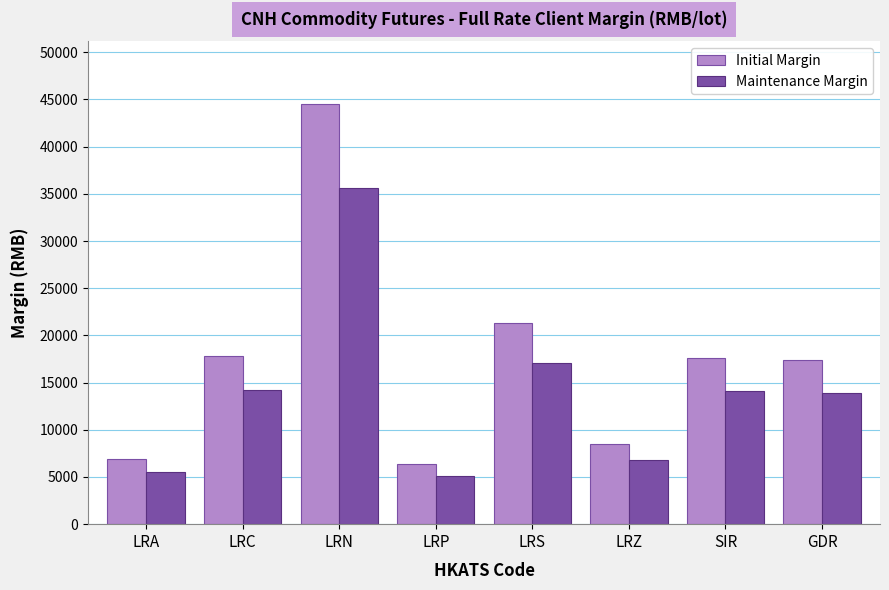

Which category has the lowest value in the Maintenance Margin series?

LRP